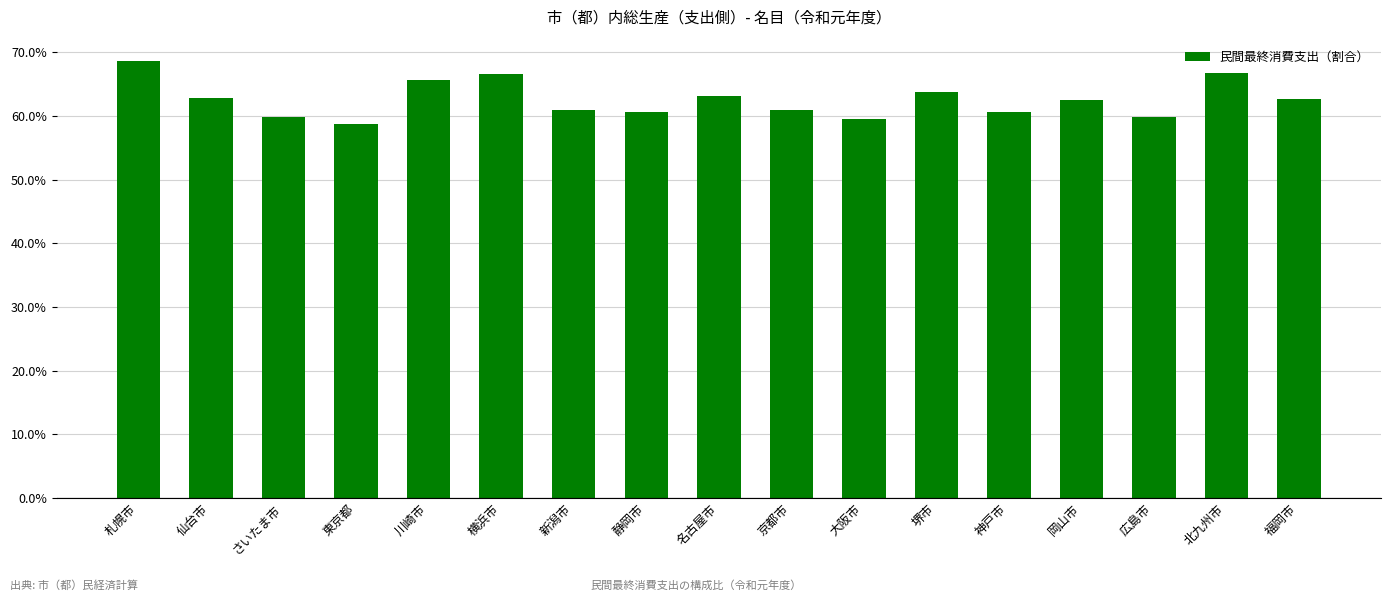

At which category does the chart reach its peak across all series?

札幌市